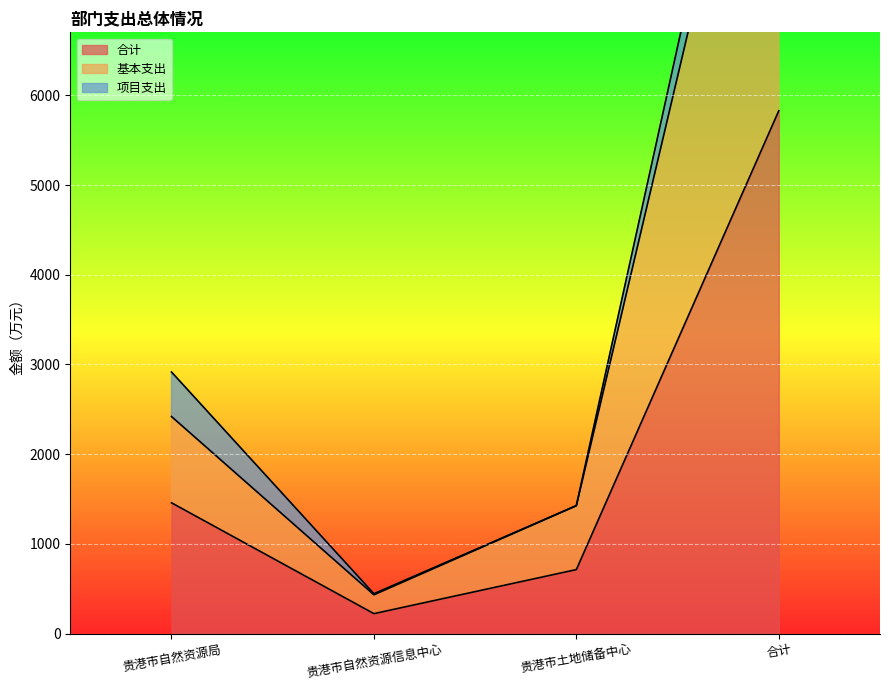

What is the difference between the maximum and minimum values in the 合计 series?

5605.7